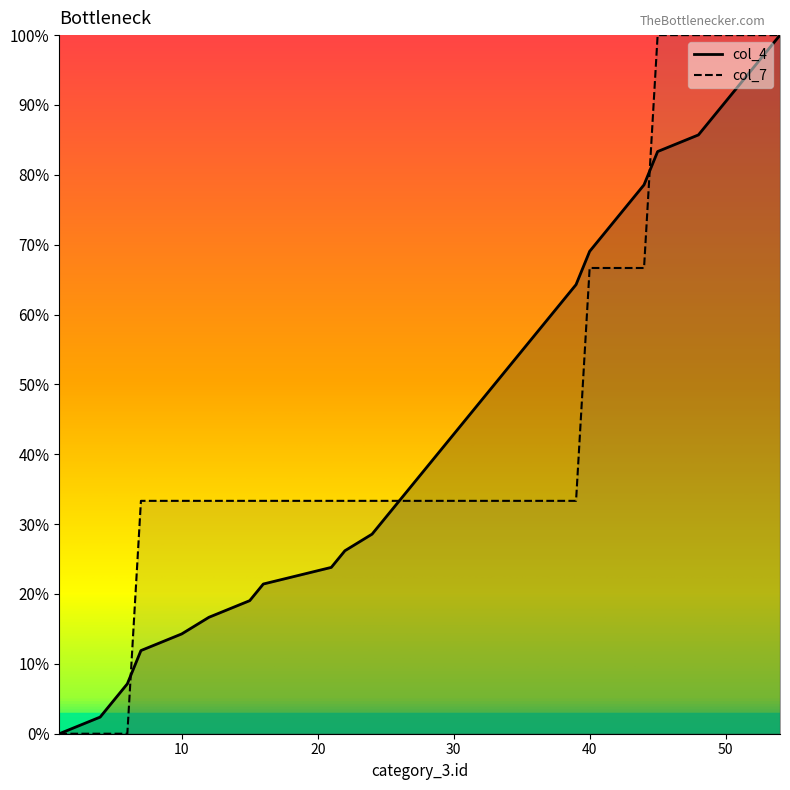

Rank the categories by col_7 value from highest to lowest.

45, 48, 49, 50, 51, 52, 53, 54, 40, 41, 42, 43, 44, 7, 10, 12, 15, 16, 21, 22, 24, 25, 26, 27, 28, 29, 30, 31, 32, 33, 34, 35, 36, 37, 38, 39, 1, 4, 5, 6